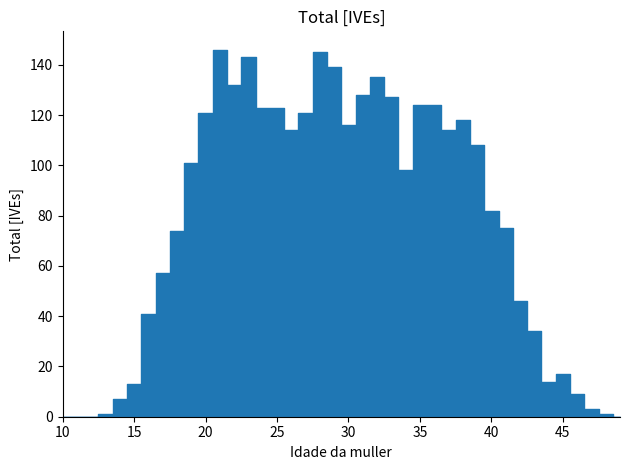

What is the difference between the values at 48 and 24?

122